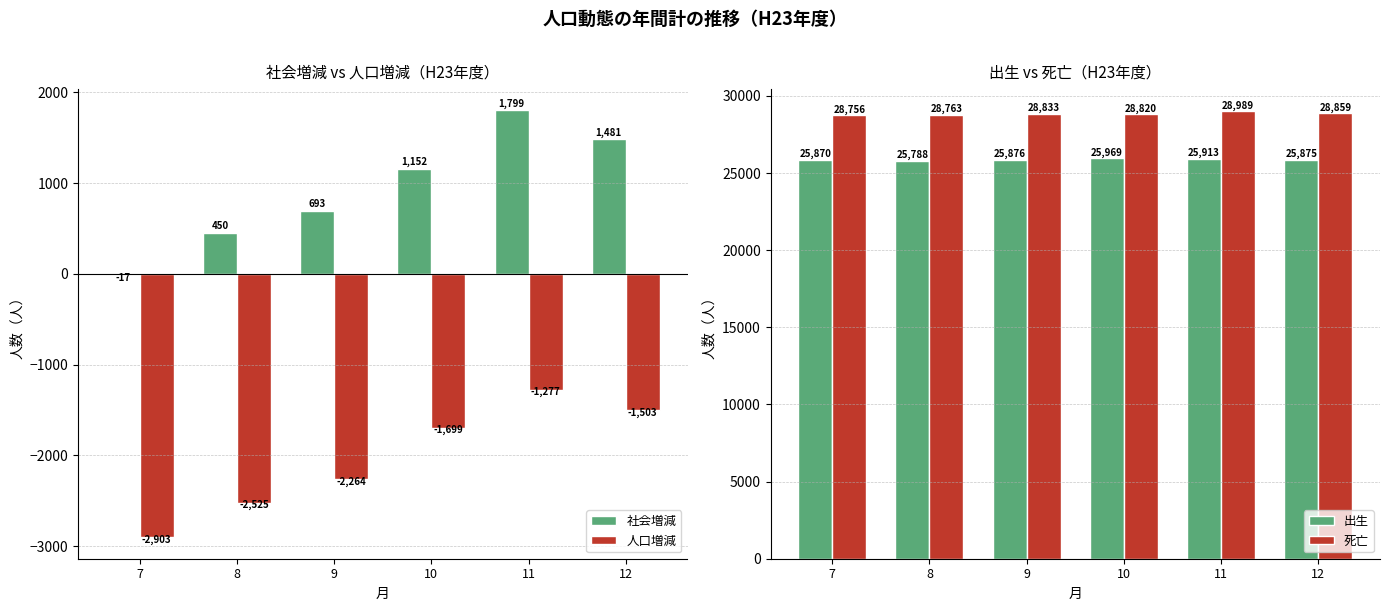

Does the chart contain stacked bars?

No